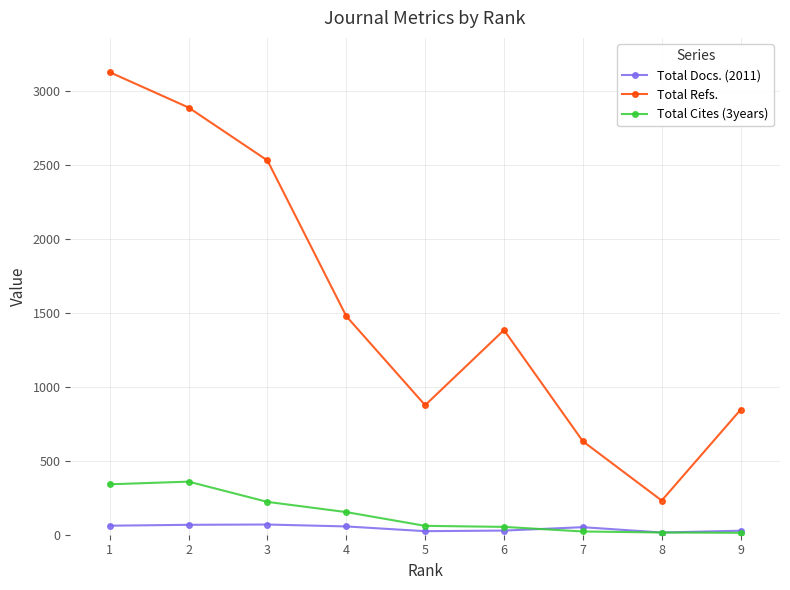

Is the value of Total Cites (3years) at 3 greater than the value of Total Refs. at 4?

No